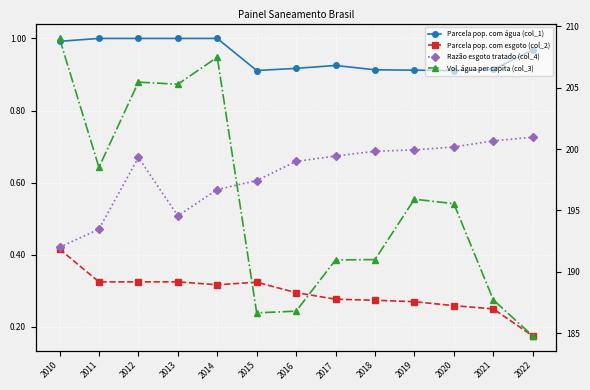

What is the spread (max minus min) of values at 2021?

187.5